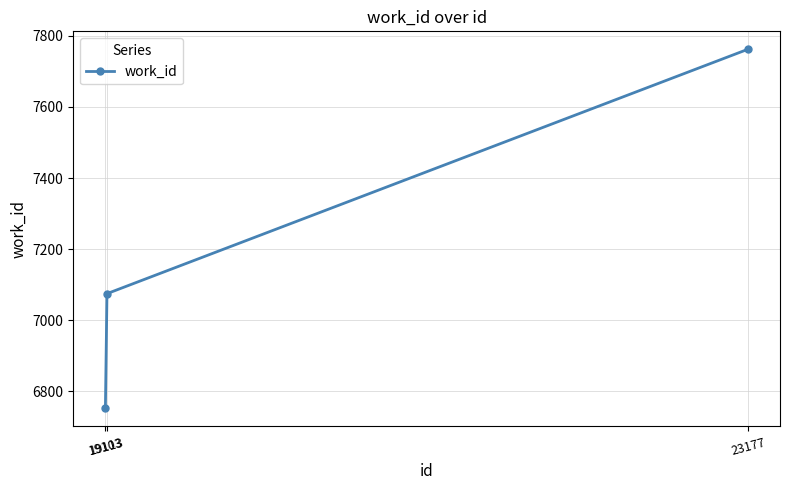

What is the minimum value shown in the chart?

6753